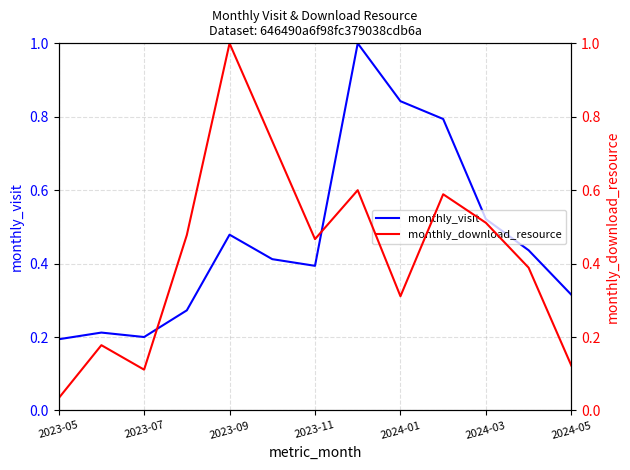

Does the chart display data point markers on the line(s)?

No